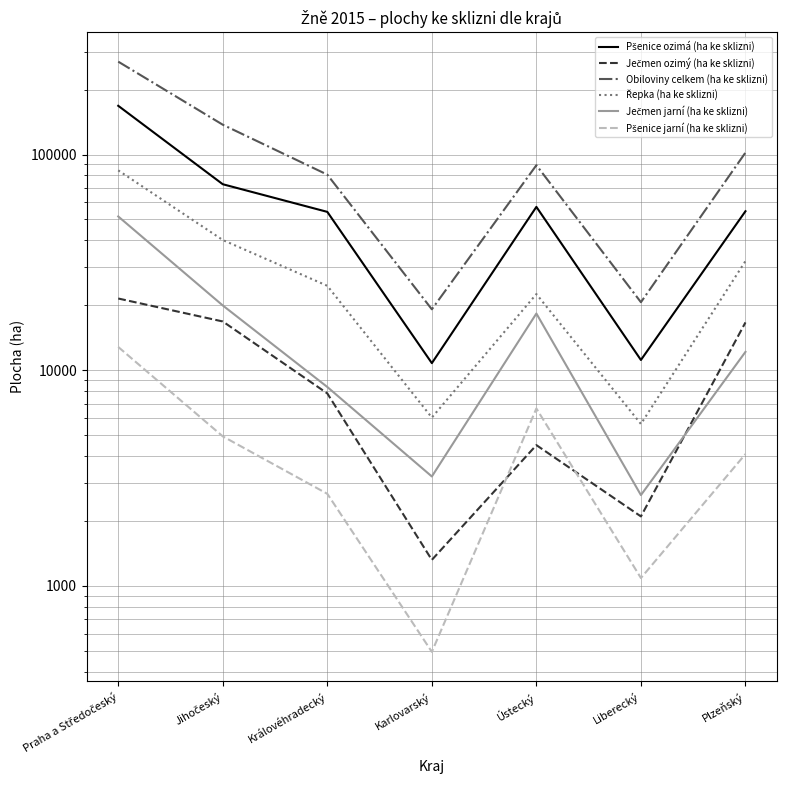

How many lines are shown in the chart?

6